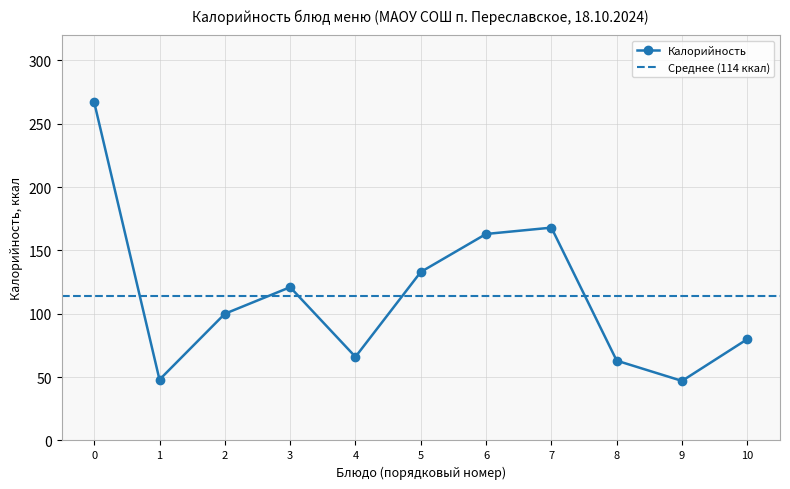

Reading right to left, list all the values displayed in this chart.

80	47	63	168	163	133	66	121	100	48	267